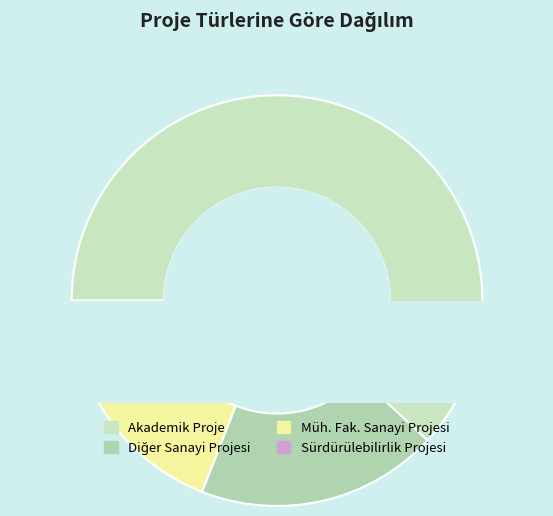

Does Akademik Proje represent more than half of the total?

Yes